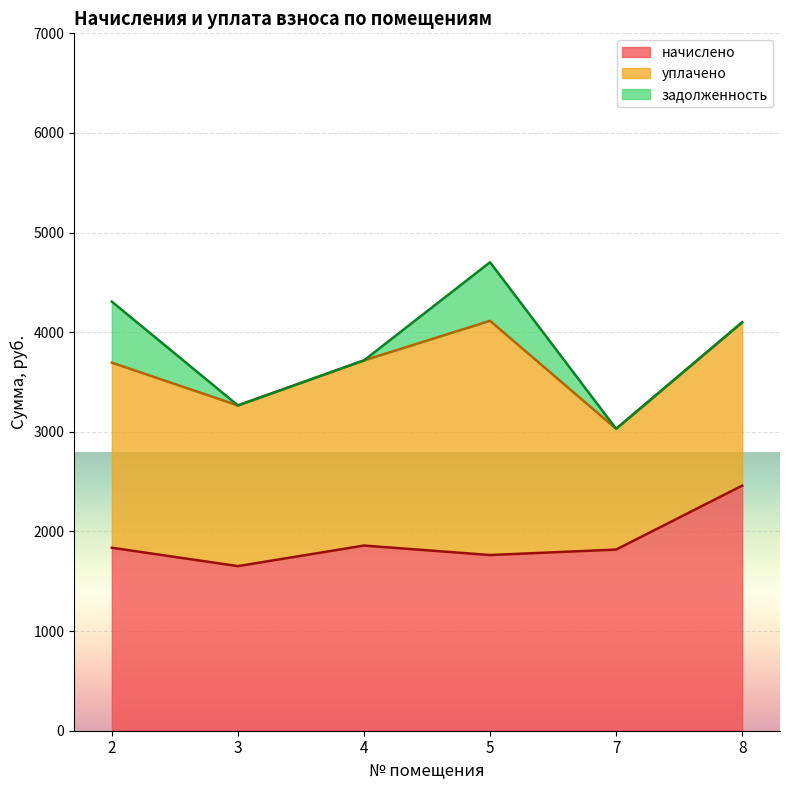

Rank the series by their maximum value, from highest to lowest.

начислено, уплачено, задолженность